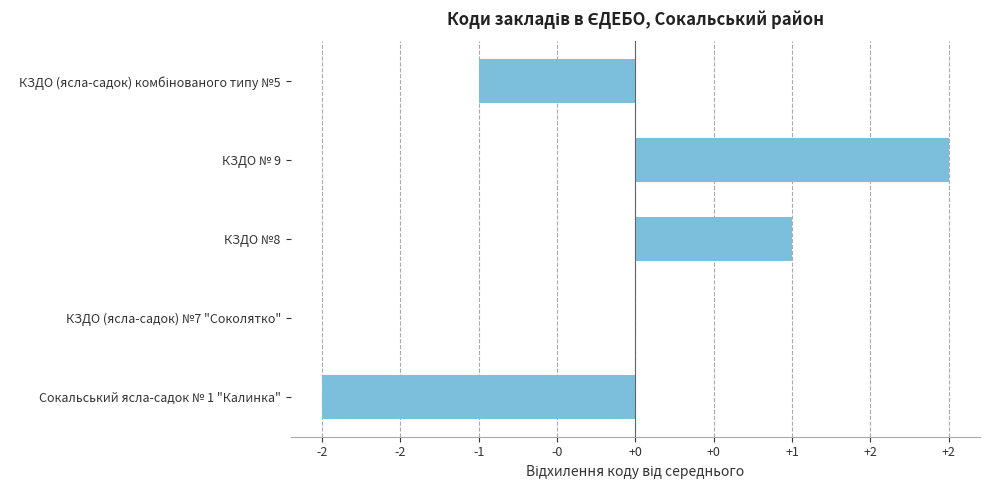

What is the minimum value shown in the chart?

-2